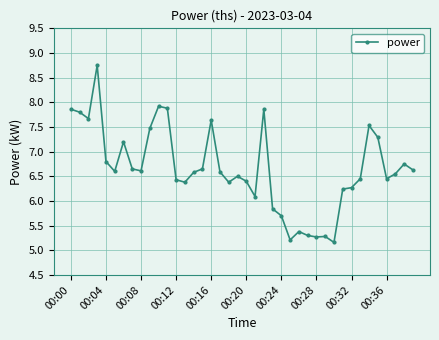

What is the value of the 3rd point from the left?

7.7